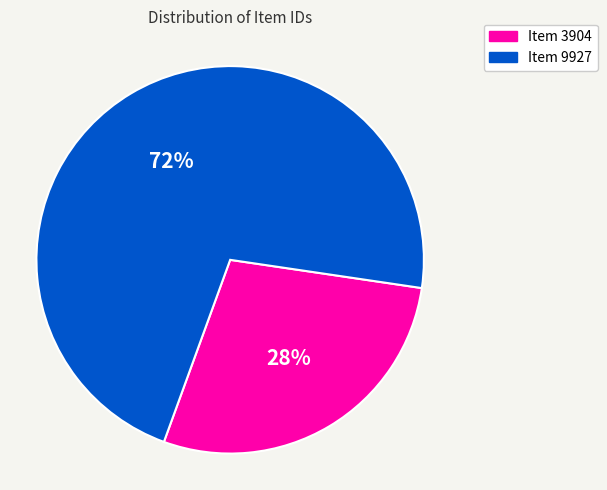

To the nearest percent, what is the average slice percentage?

50%